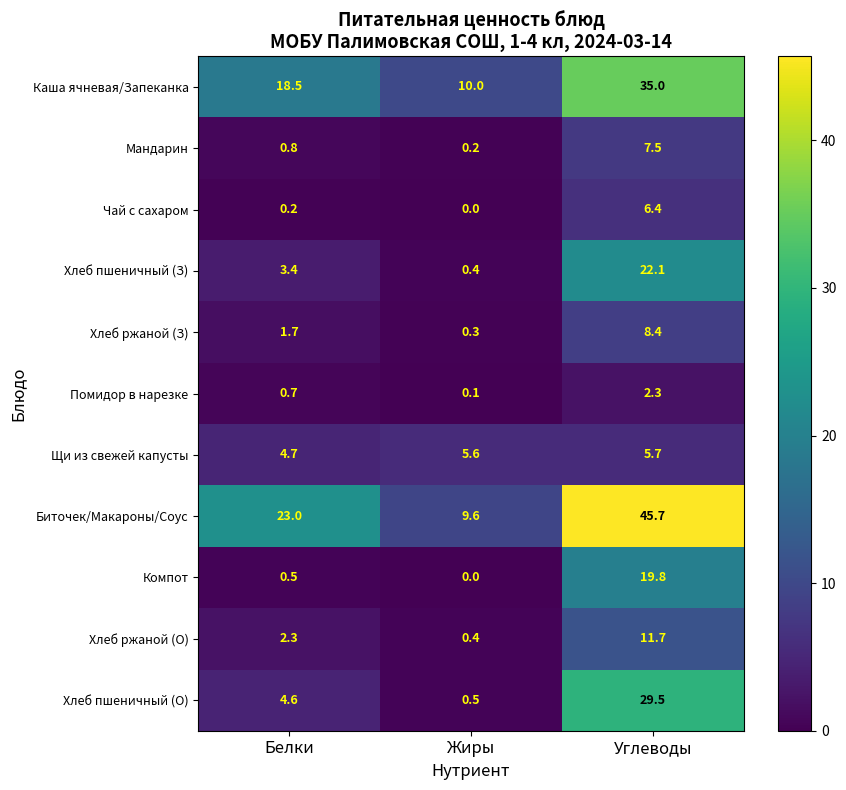

Read the Биточек/Макароны/Соус value at Белки.

23.0